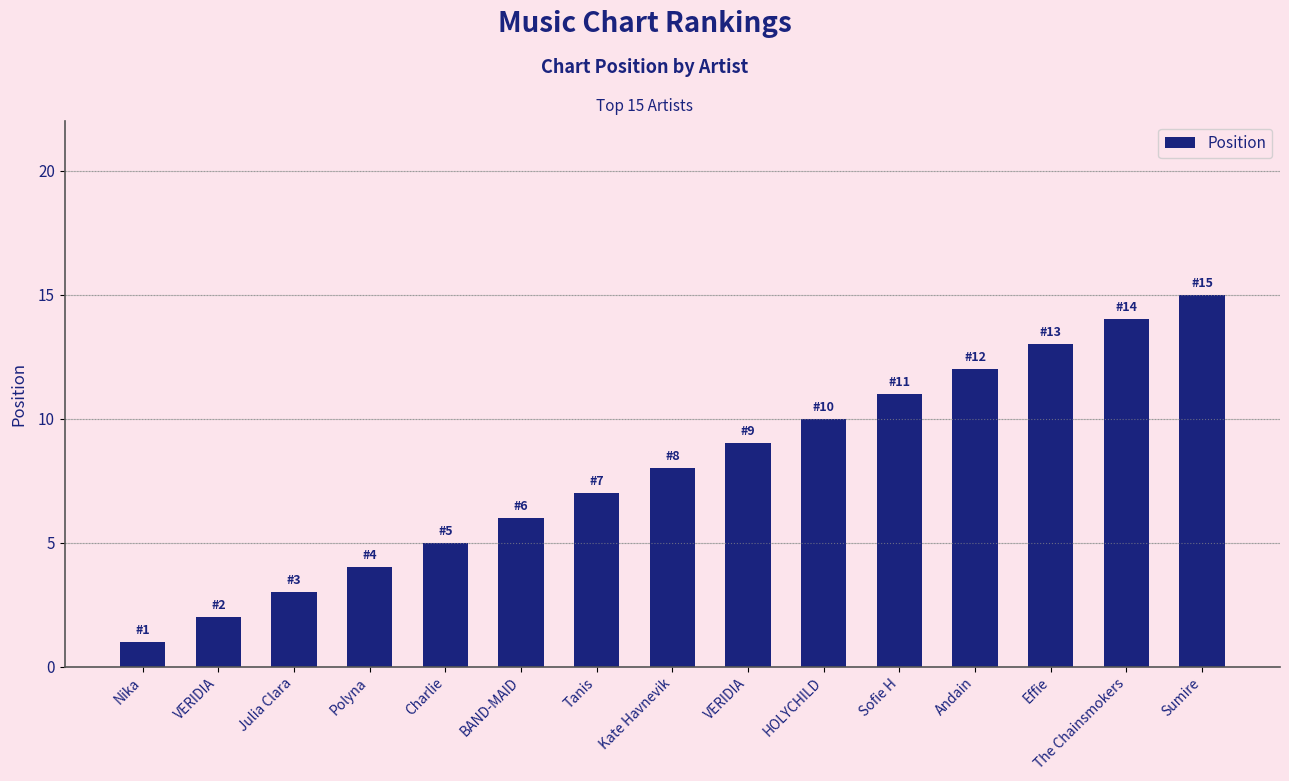

What is the ratio of the value at Polyna to the value at The Chainsmokers?

0.3